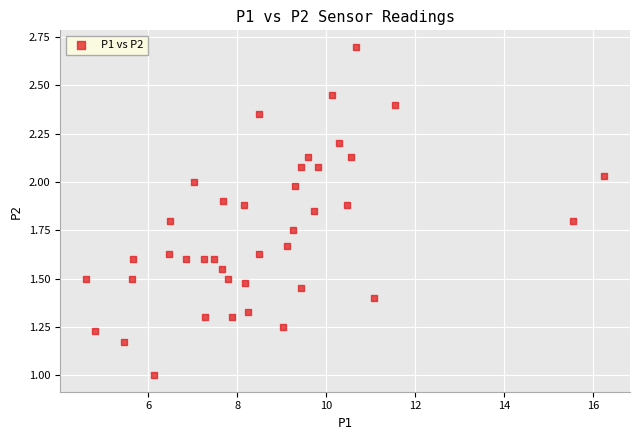

What is the range of X values (max minus min)?

11.7